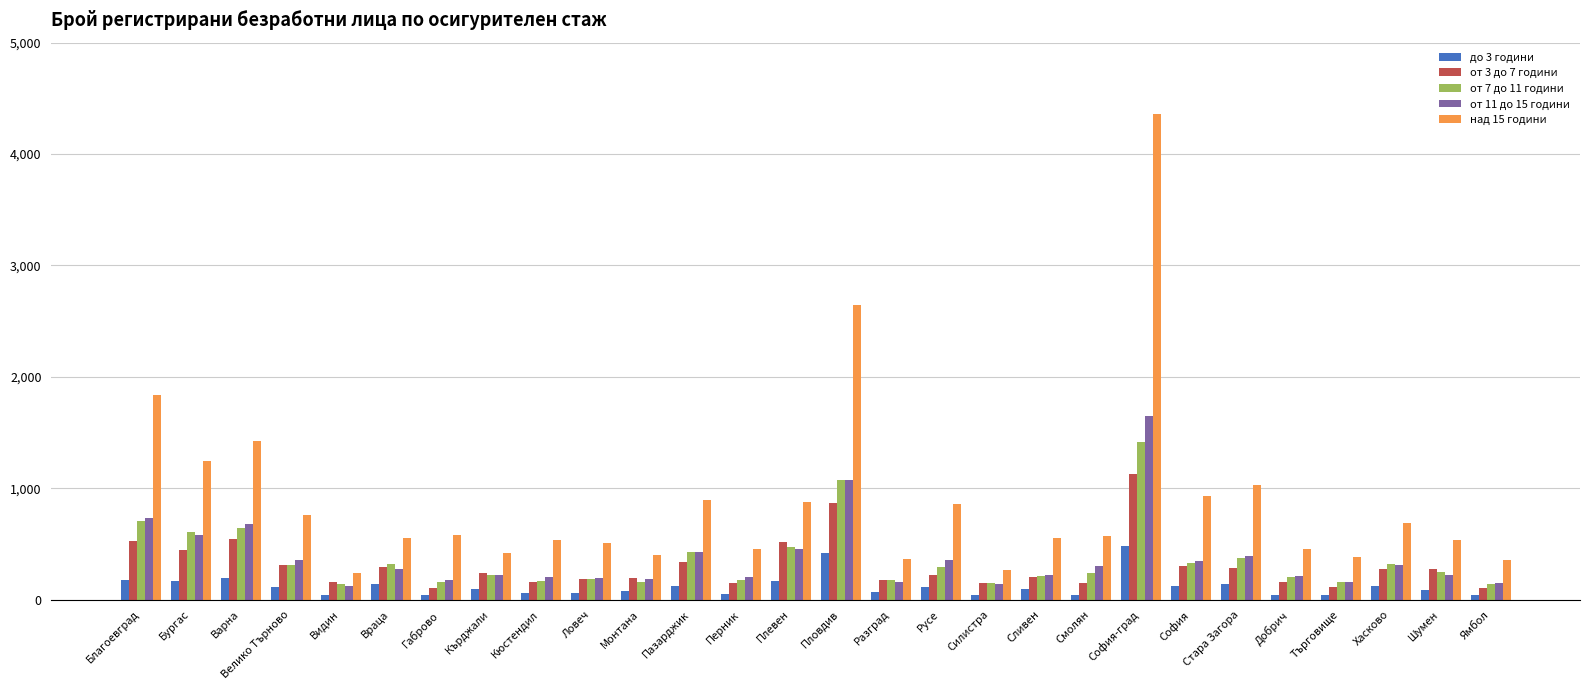

Is the value of от 11 до 15 години at Плевен greater than the value of от 3 до 7 години at Ямбол?

Yes